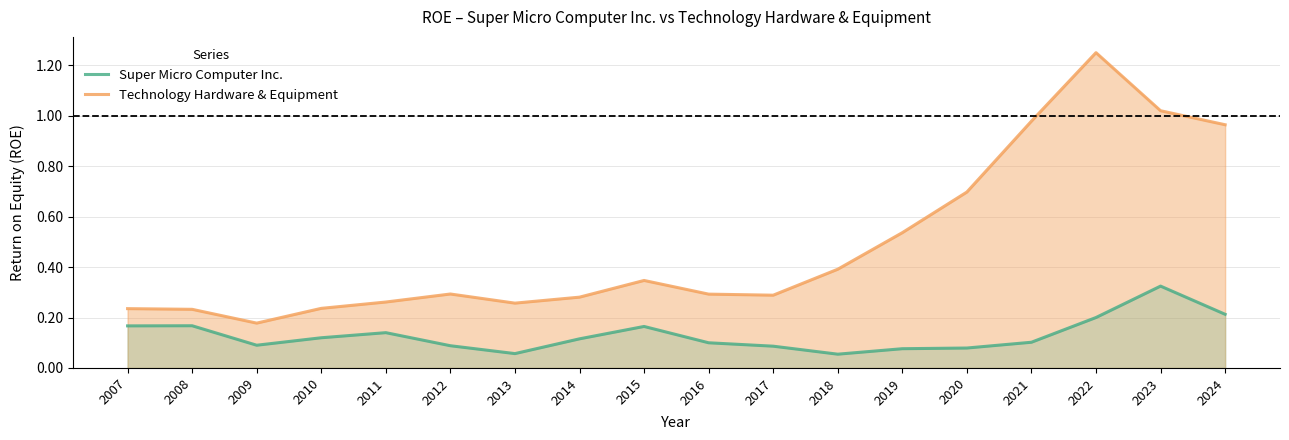

True or false: Super Micro Computer Inc. and Technology Hardware & Equipment intersect in this chart.

False